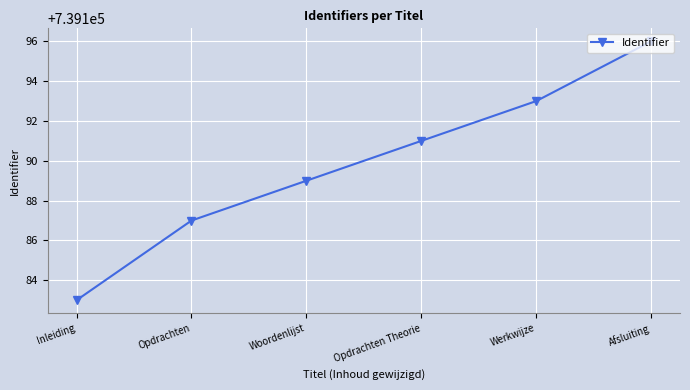

What is the label of the 6th point from the left?

Afsluiting